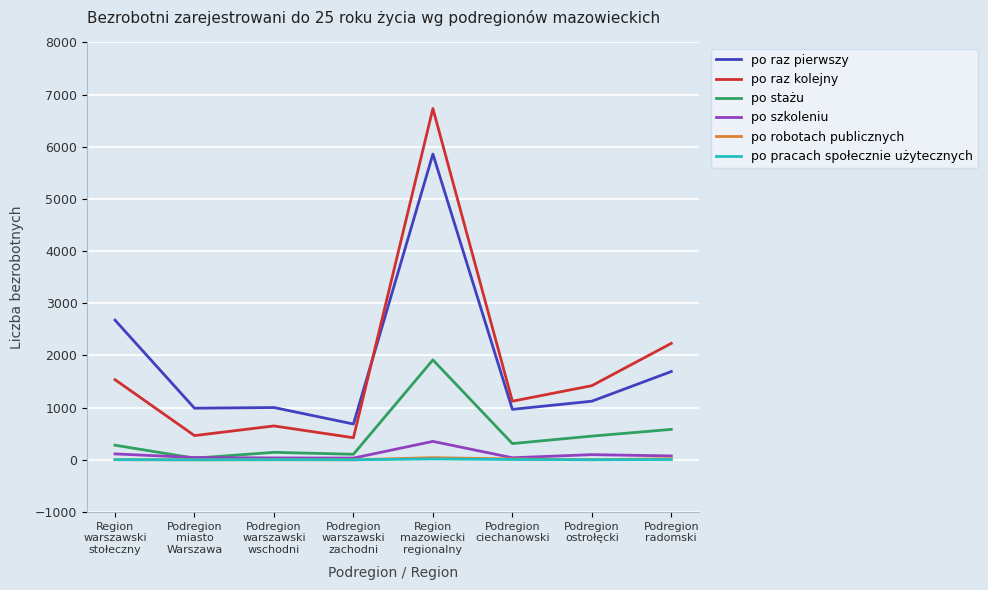

At which label is po raz kolejny closest to 3578?

Podregion
radomski